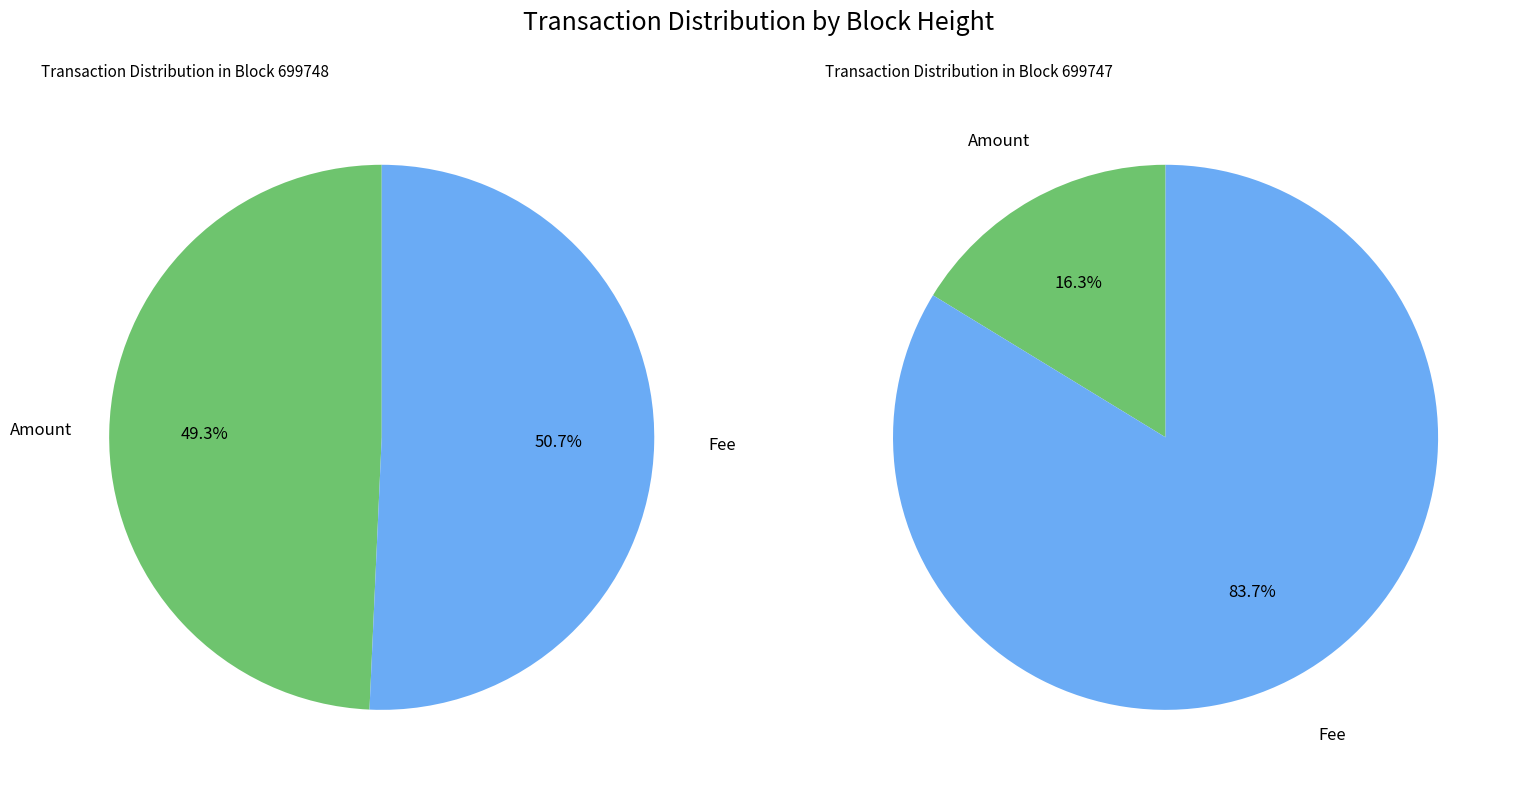

Count the number of slices in the pie.

2